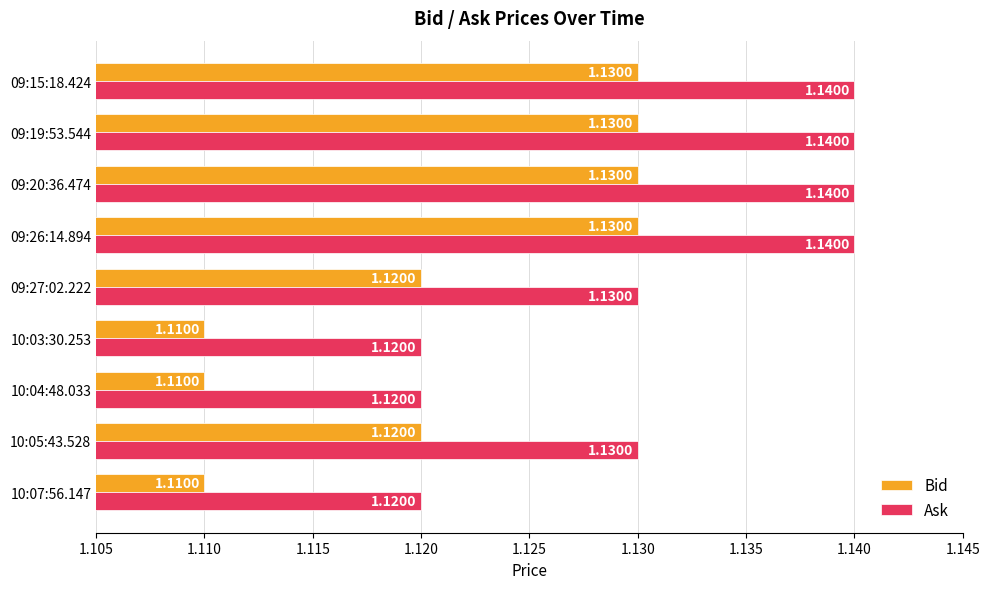

Which series has the largest total across all categories?

Ask